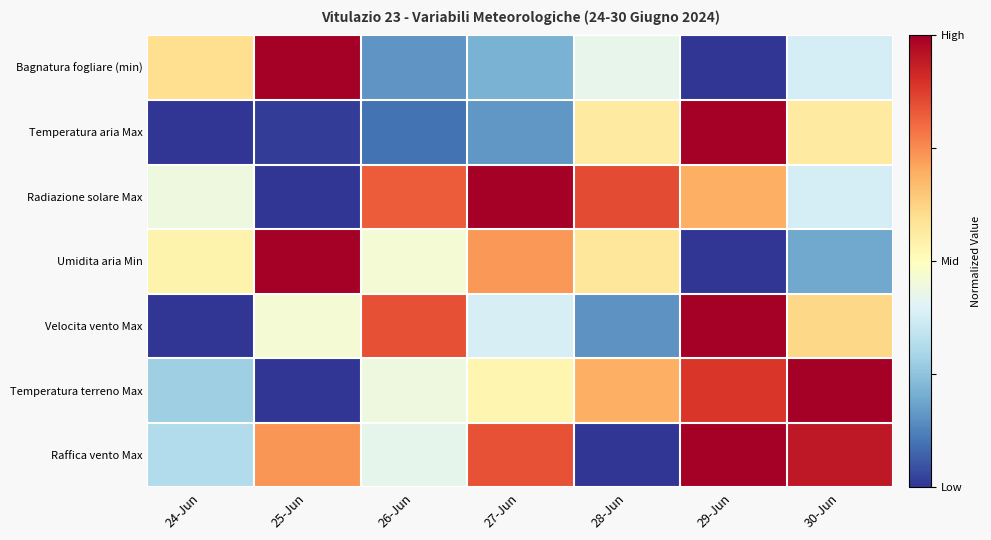

Which has a higher value, 28-Jun or 30-Jun?

28-Jun